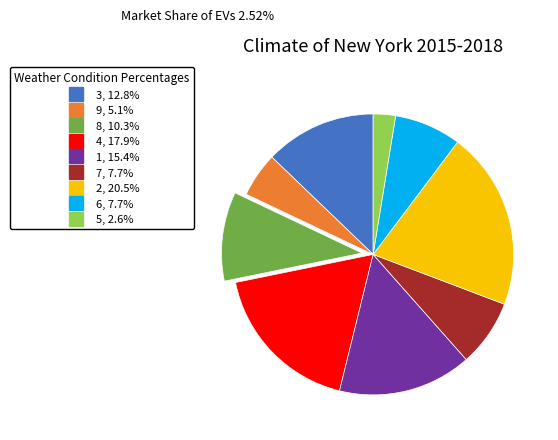

Combined, do 9 and 7 account for over 50%?

No